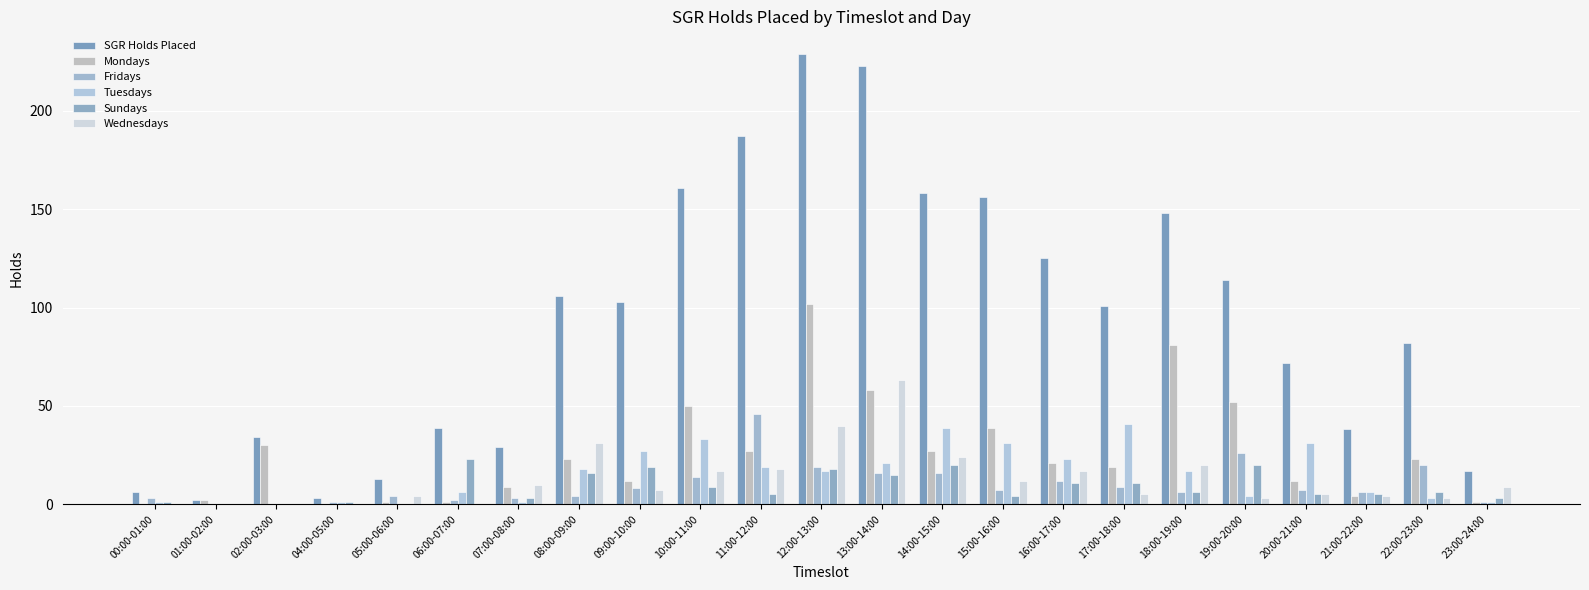

What is the total value across all series at 07:00-08:00?

55